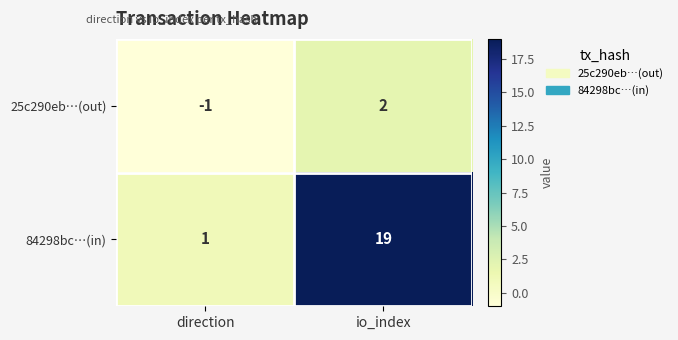

What is the smallest value displayed?

-1